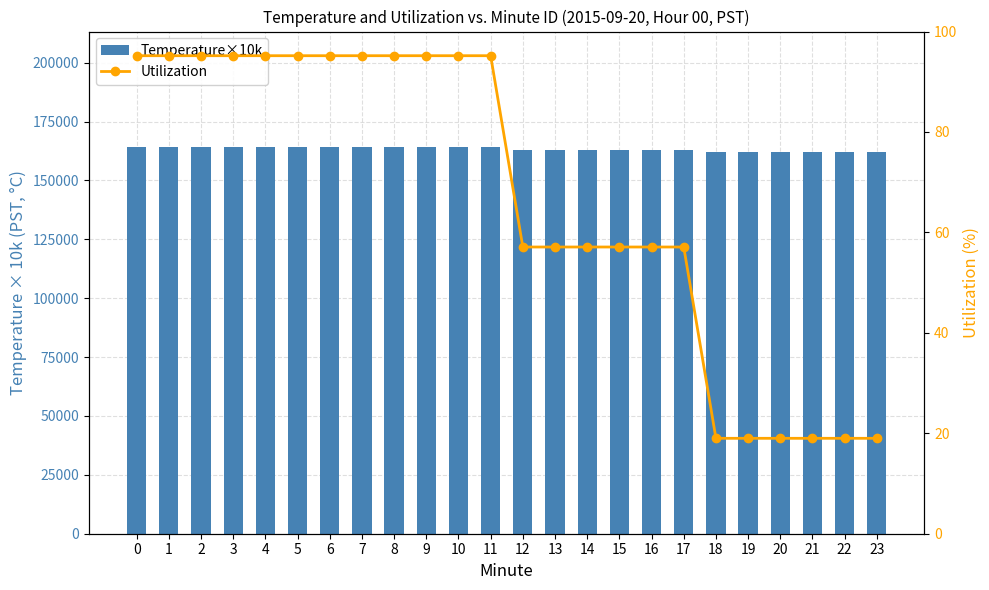

What is the difference between the highest and lowest values at 1?

163904.8